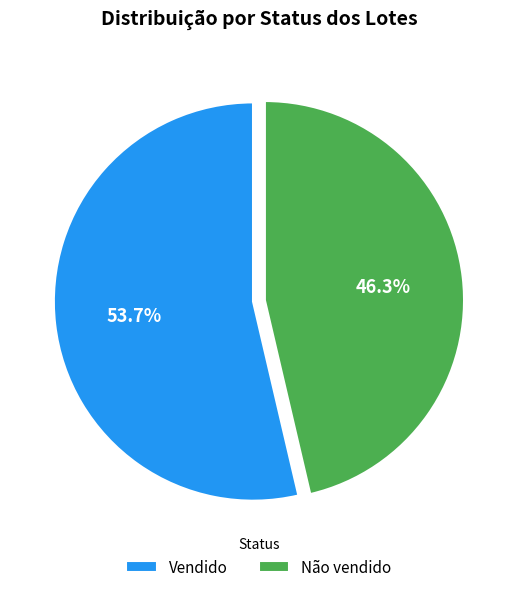

Which slice is the largest?

Vendido